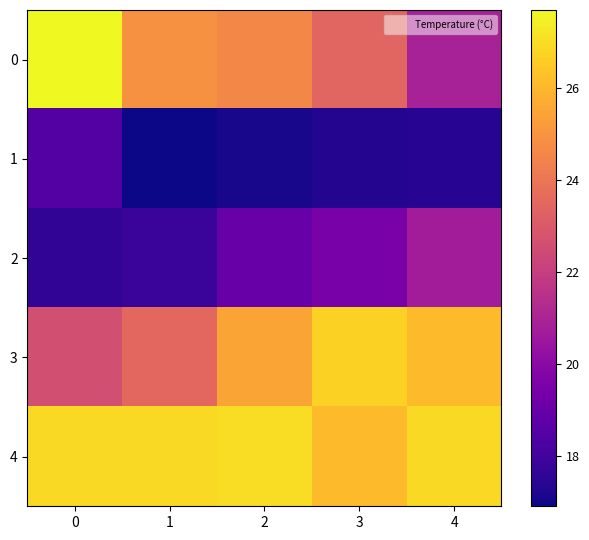

Rank the series by their maximum value, from lowest to highest.

1, 2, 3, 4, 0